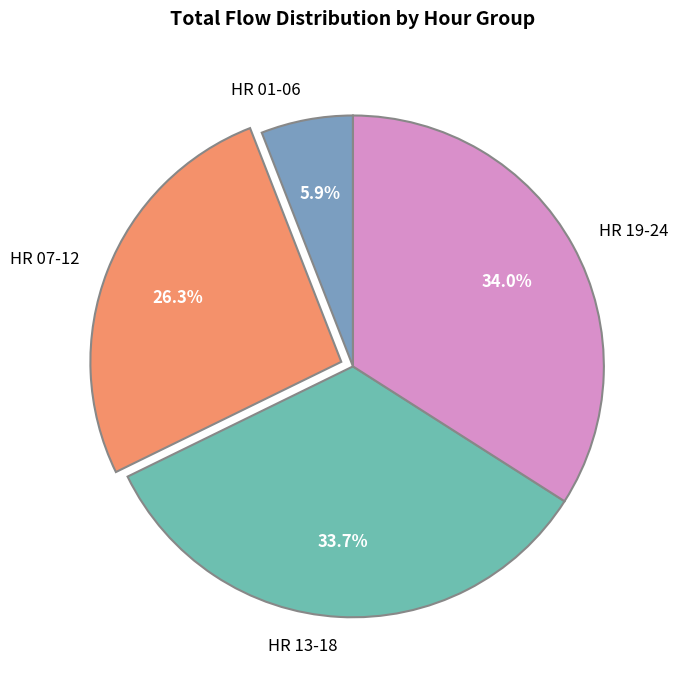

Is the sum of HR 13-18 and HR 19-24 greater than half?

Yes